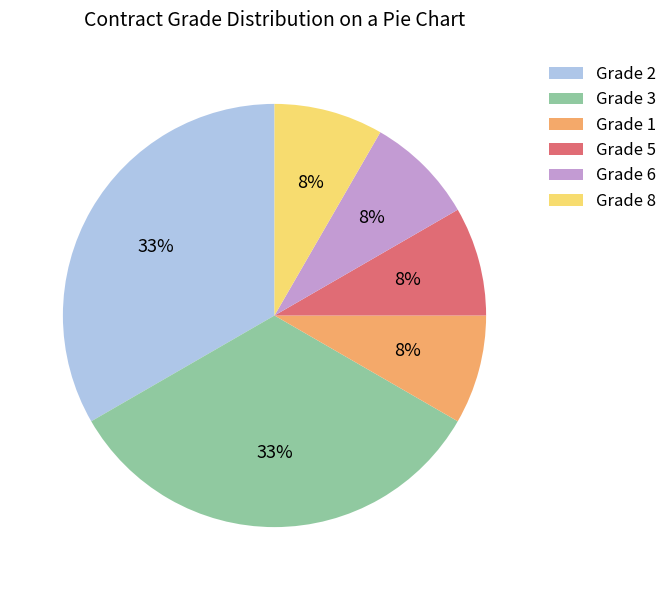

True or false: Grade 8 accounts for 8% of the total.

True